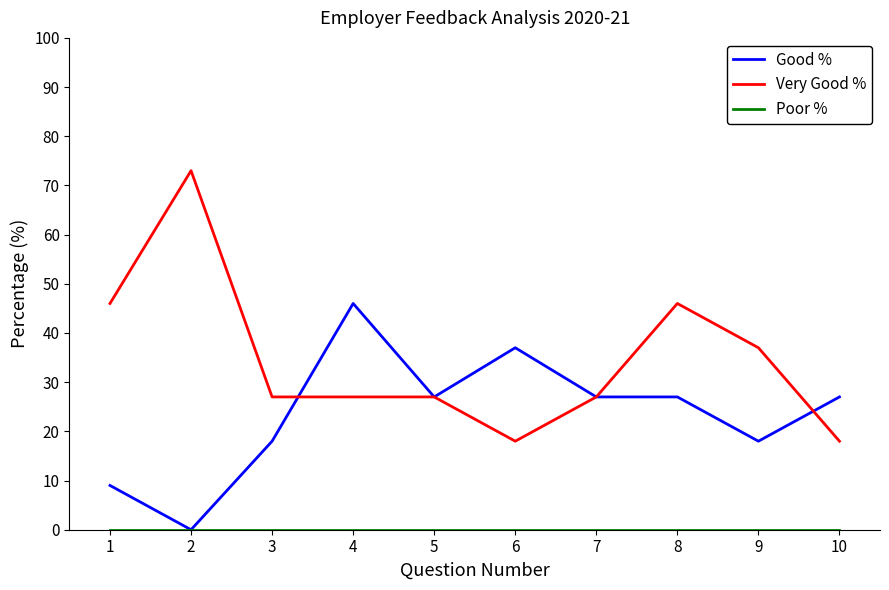

What is the total value across all series at 6?

55